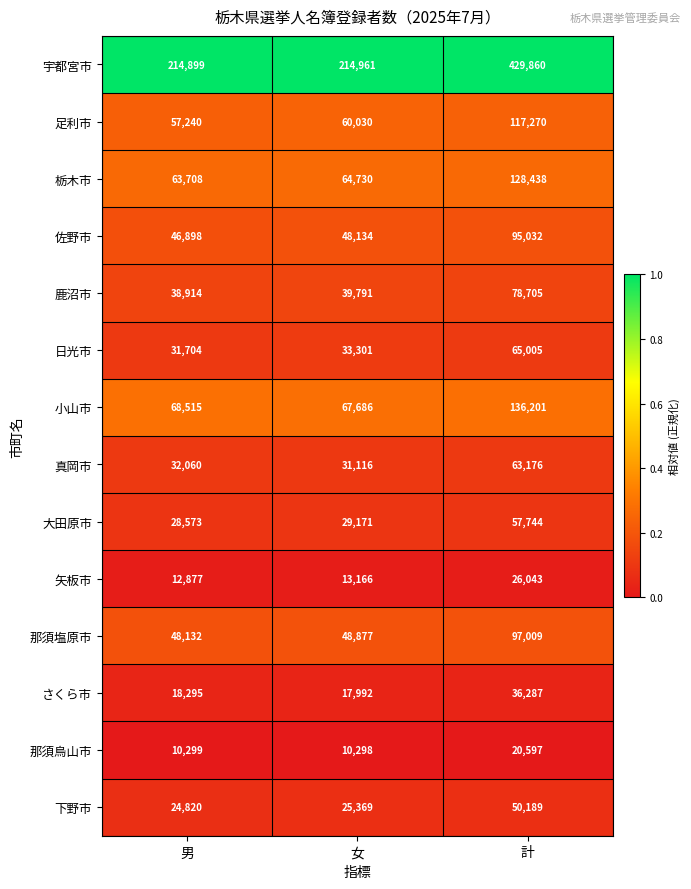

Between 男 and 計, which series saw the biggest shift?

宇都宮市